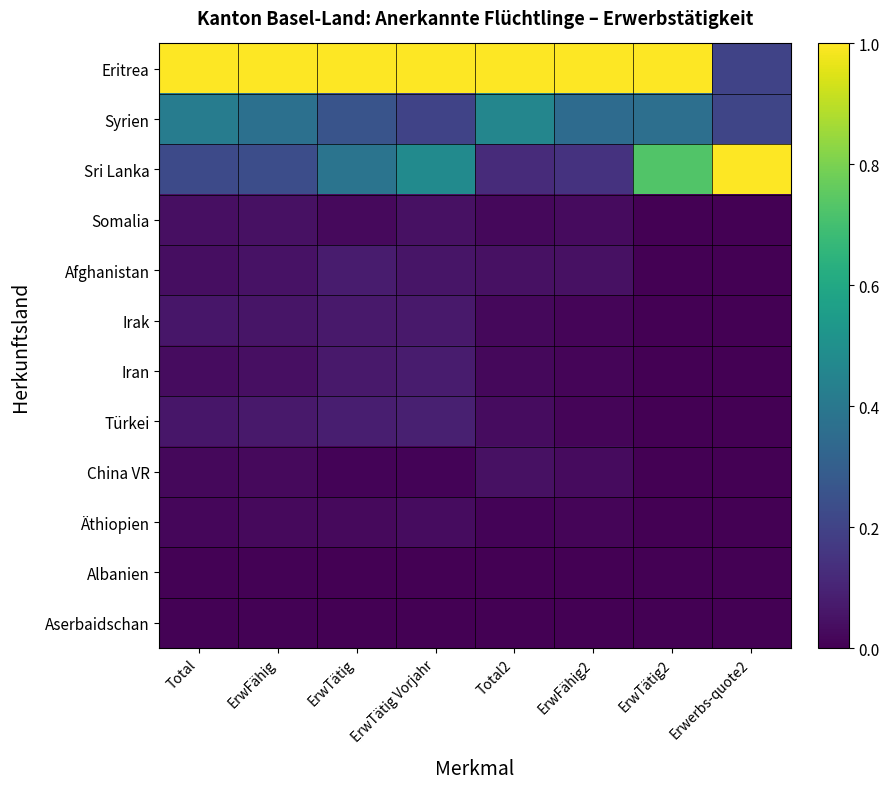

Which series has the largest range (max minus min)?

Sri Lanka